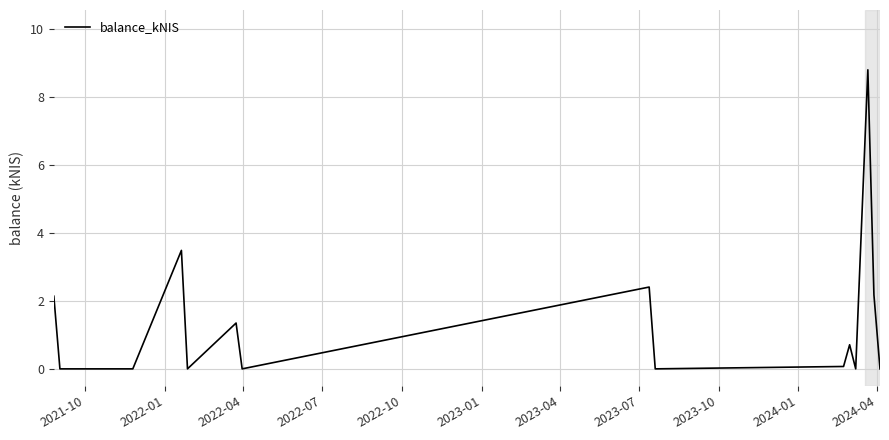

What is the greatest value displayed?

8.8